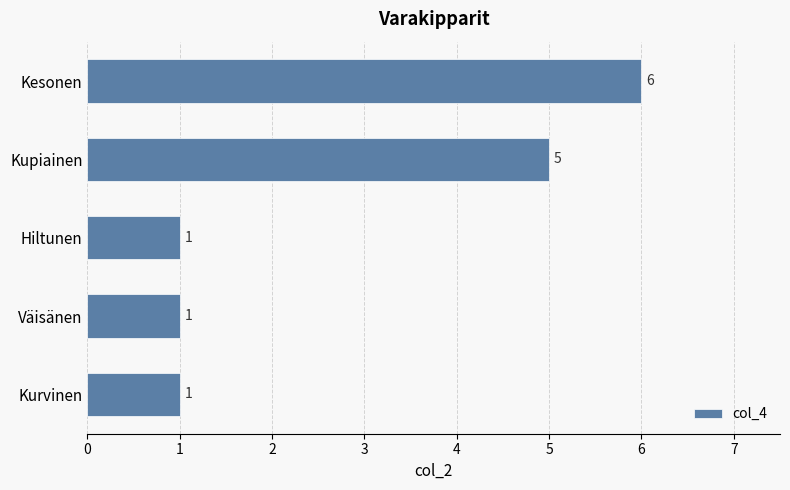

What is the change in value from Hiltunen to Kesonen?

+5